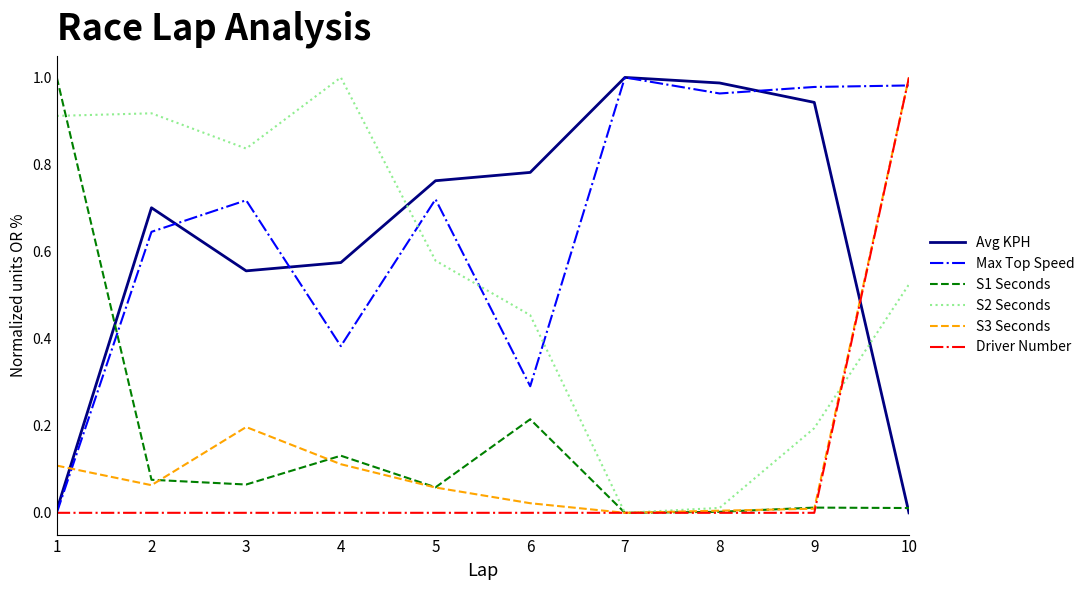

The value of Max Top Speed at 3 is 0.7. True or false?

True